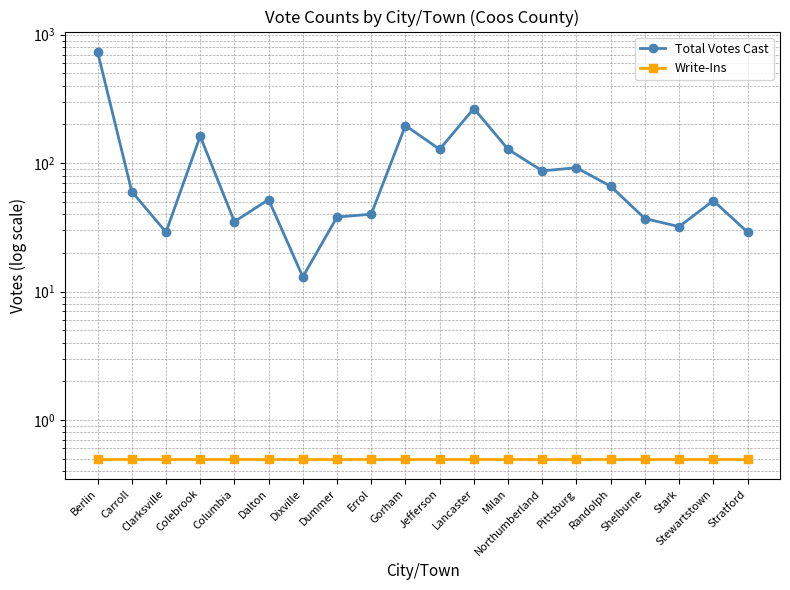

What is the sum of all Total Votes Cast values?

2275.0